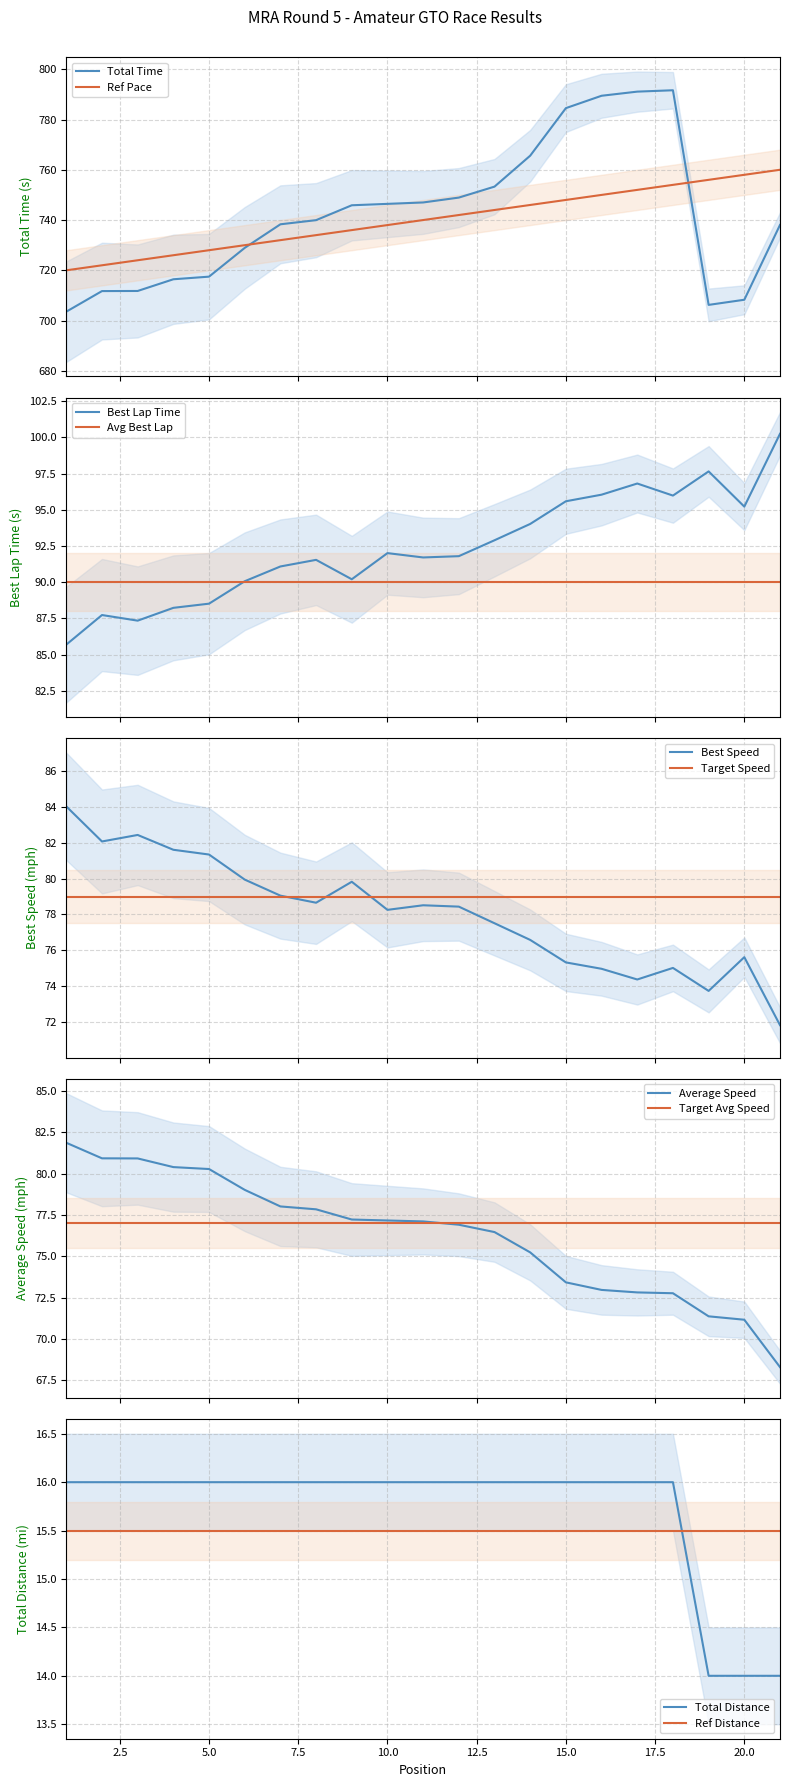

How many lines are shown in the chart?

5